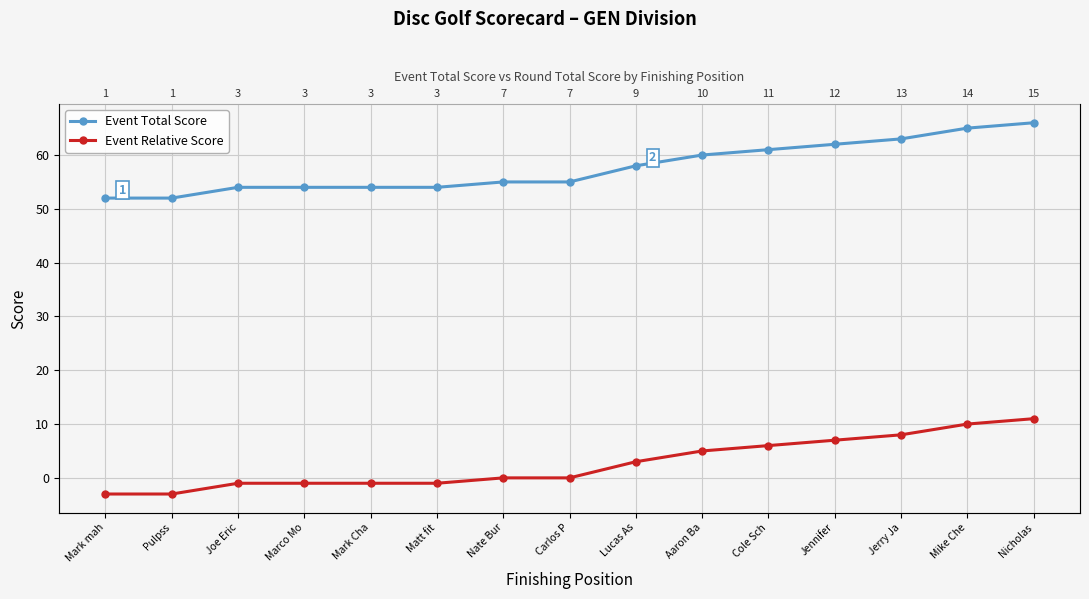

At which category is the sum across all series the highest?

Nicholas